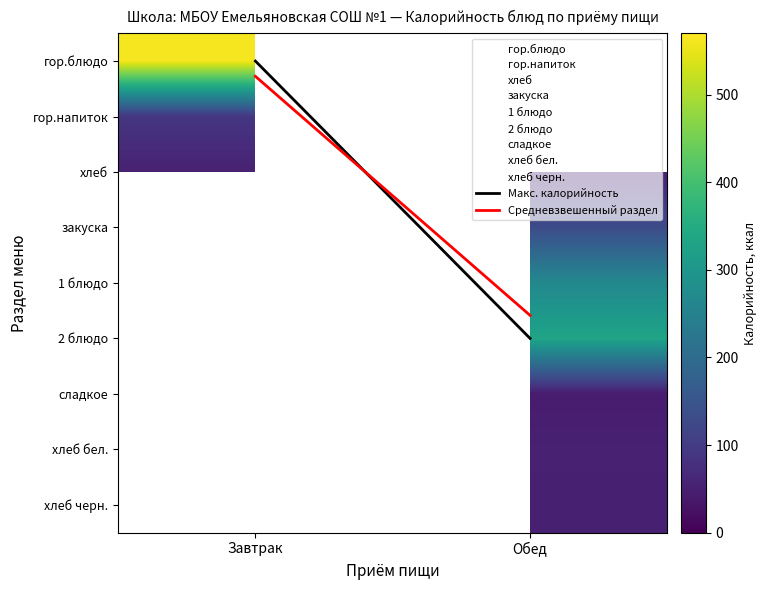

True or false: 2 блюдо has a value of 5.0 at Обед.

True